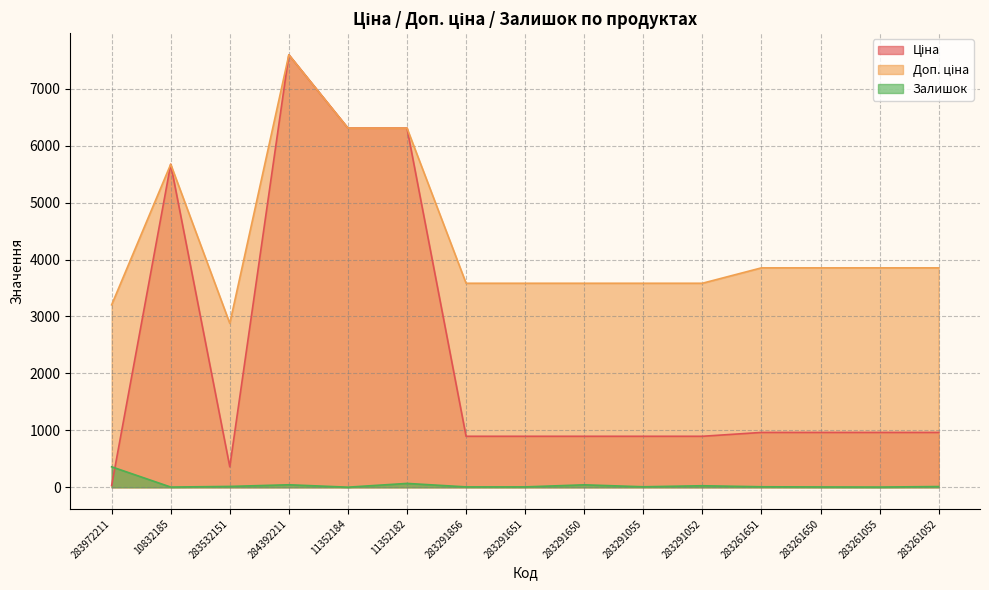

What position from the right is 283972211?

15